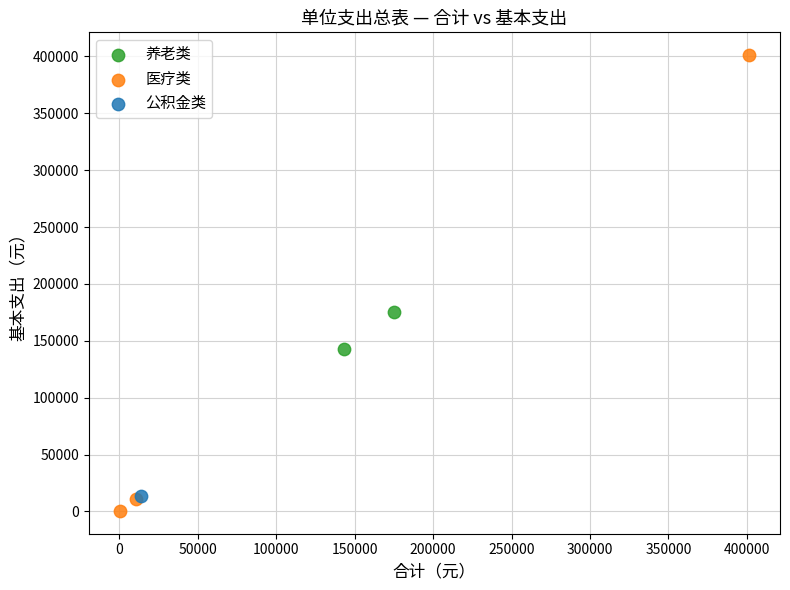

What are all the series names shown in the legend?

养老类, 医疗类, 公积金类